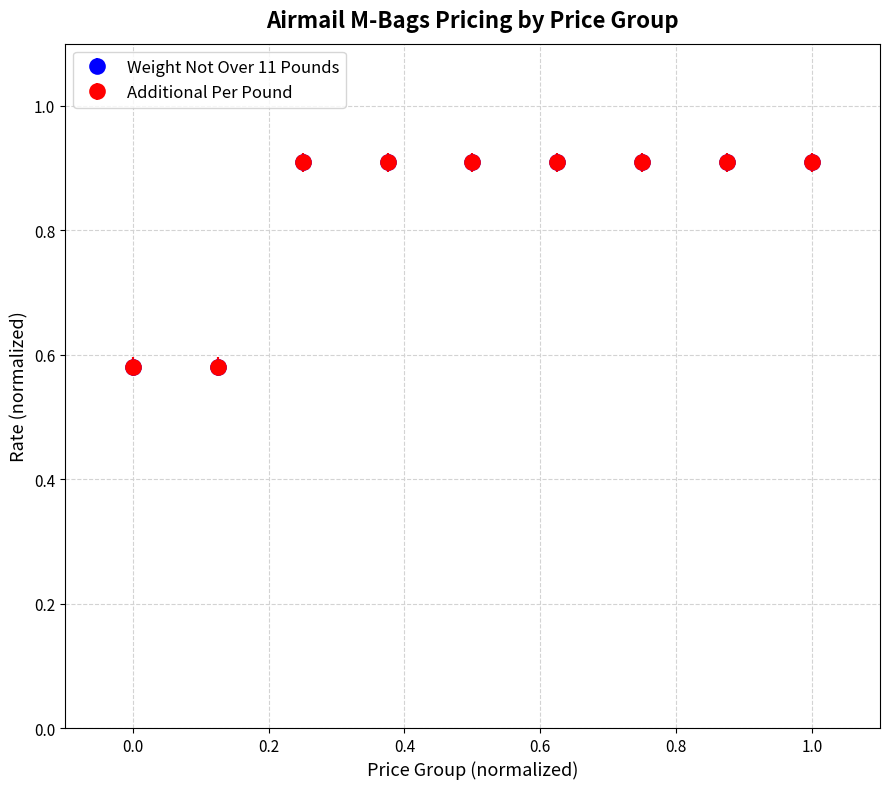

Is this an area chart (filled region under the line)?

No